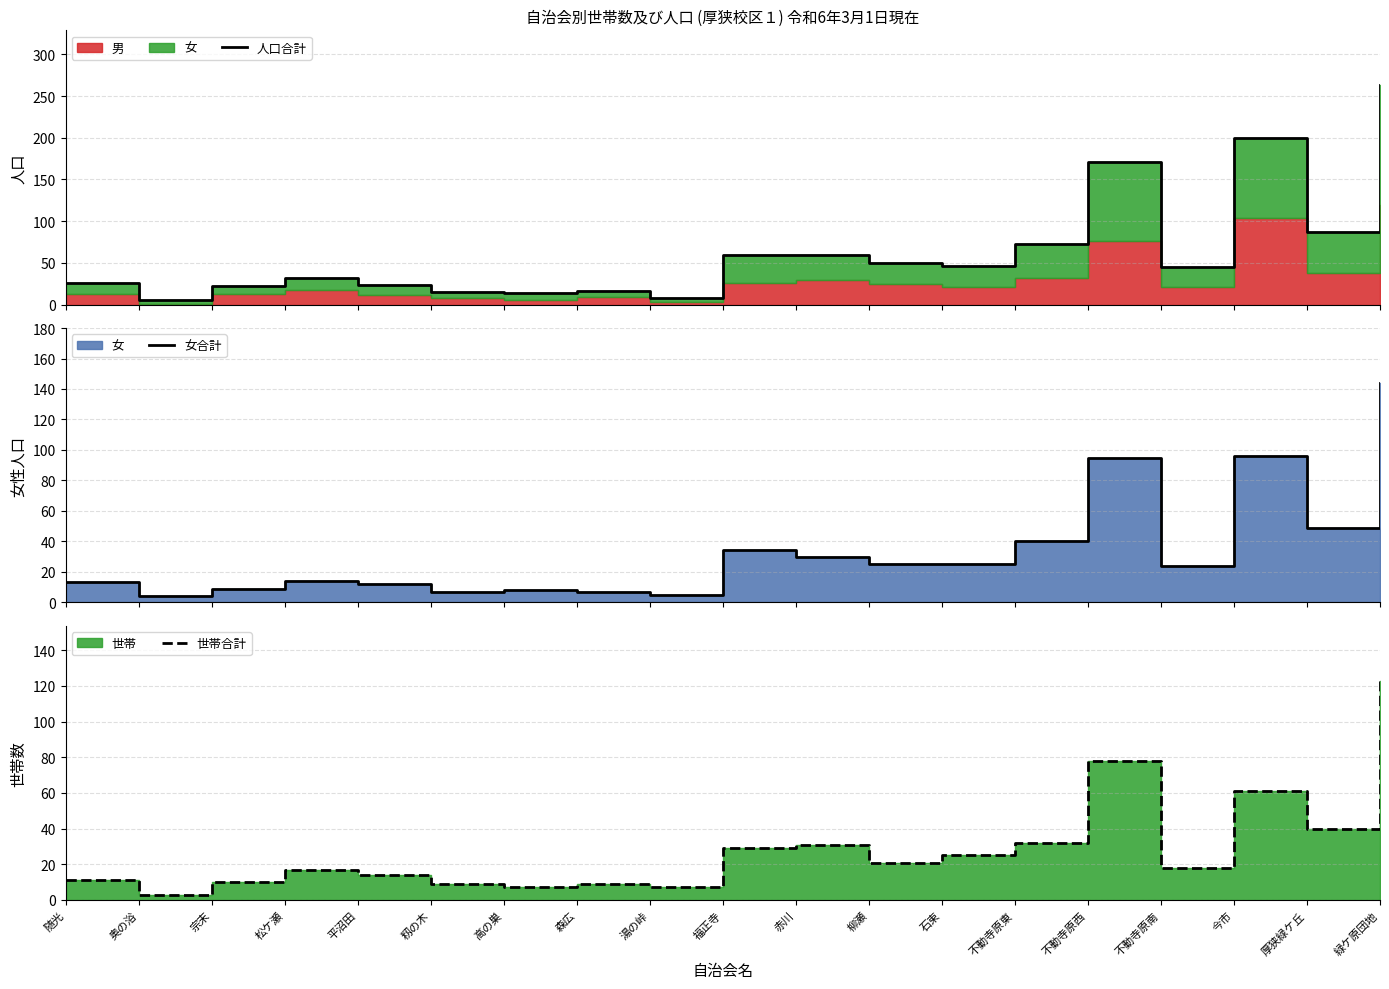

How many times do 女合計 and 世帯合計 cross each other?

6